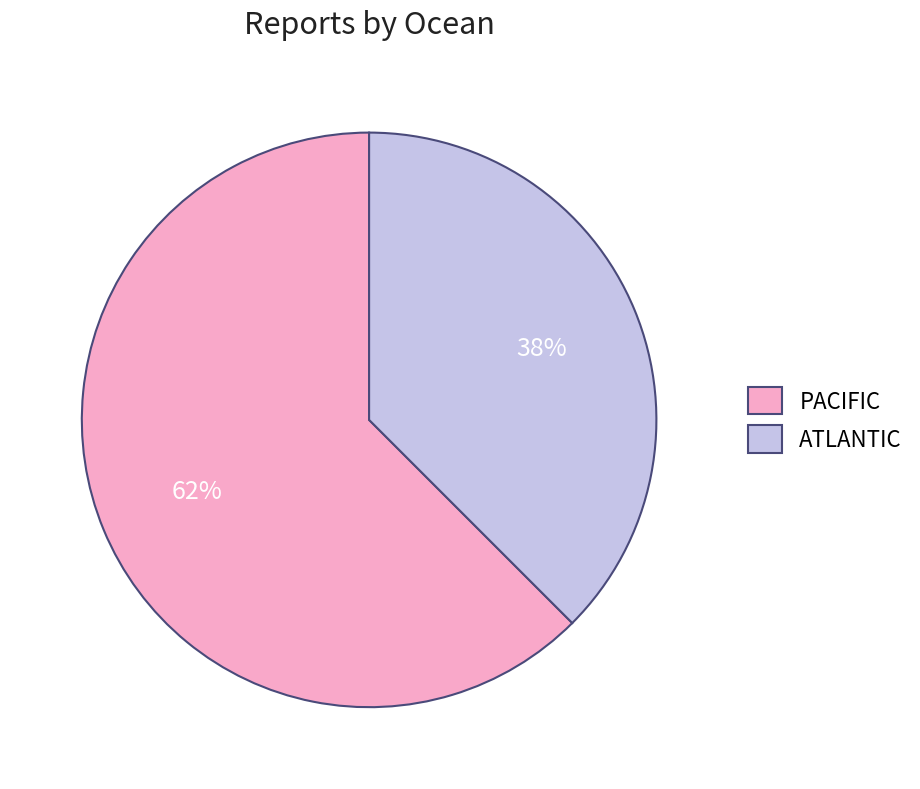

Which has a higher value, PACIFIC or ATLANTIC?

PACIFIC